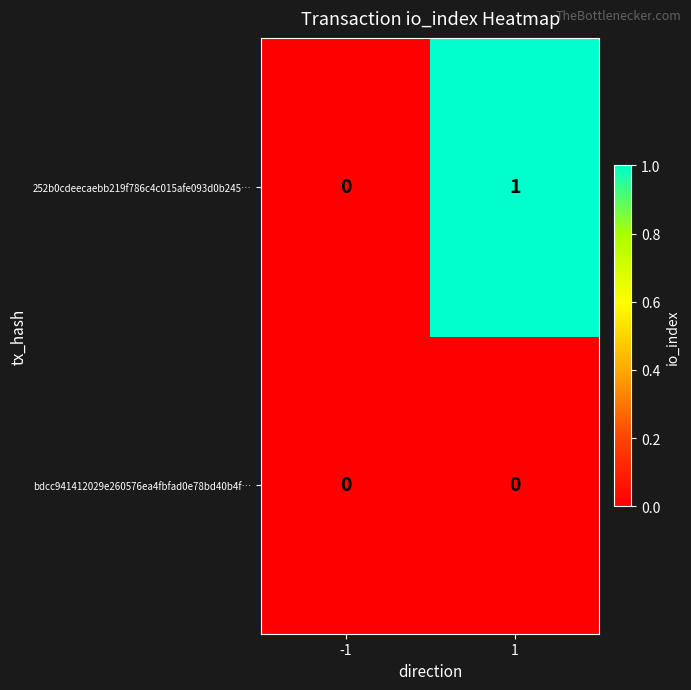

Reading right to left, extract all data points from this chart.

252b0cdeecaebb219f786c4c015afe093d0b245…: 1=1	-1=0
bdcc941412029e260576ea4fbfad0e78bd40b4f…: 1=0	-1=0